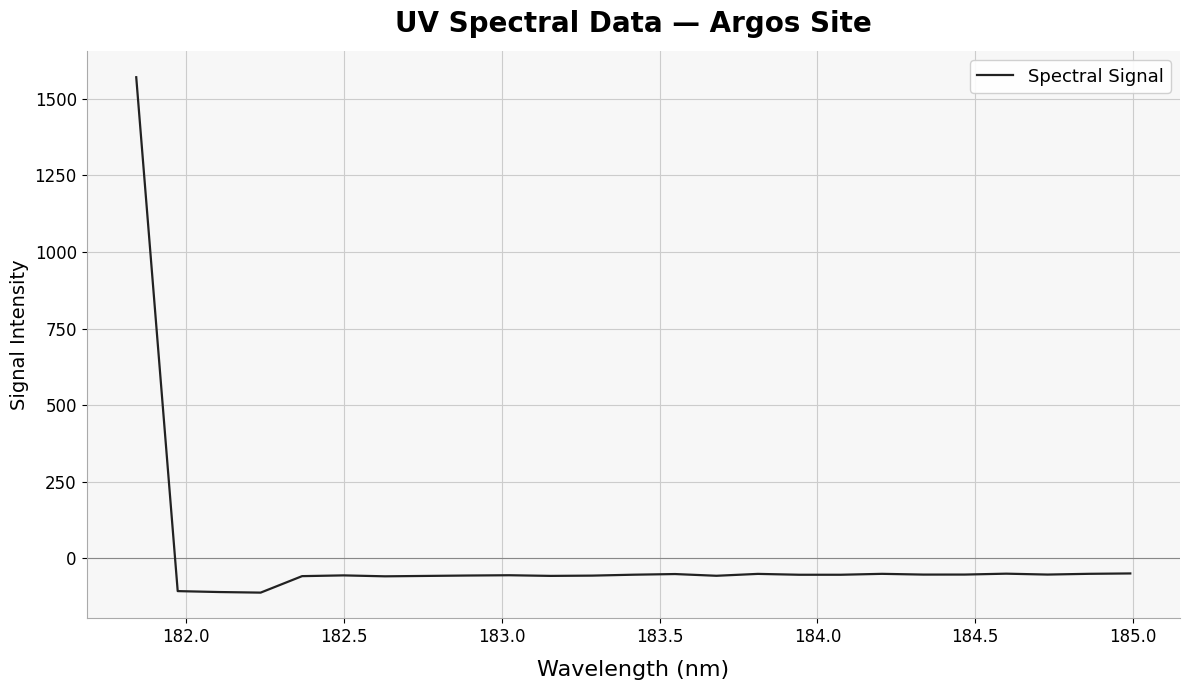

True or false: the data has more than 2 interior local peaks.

True